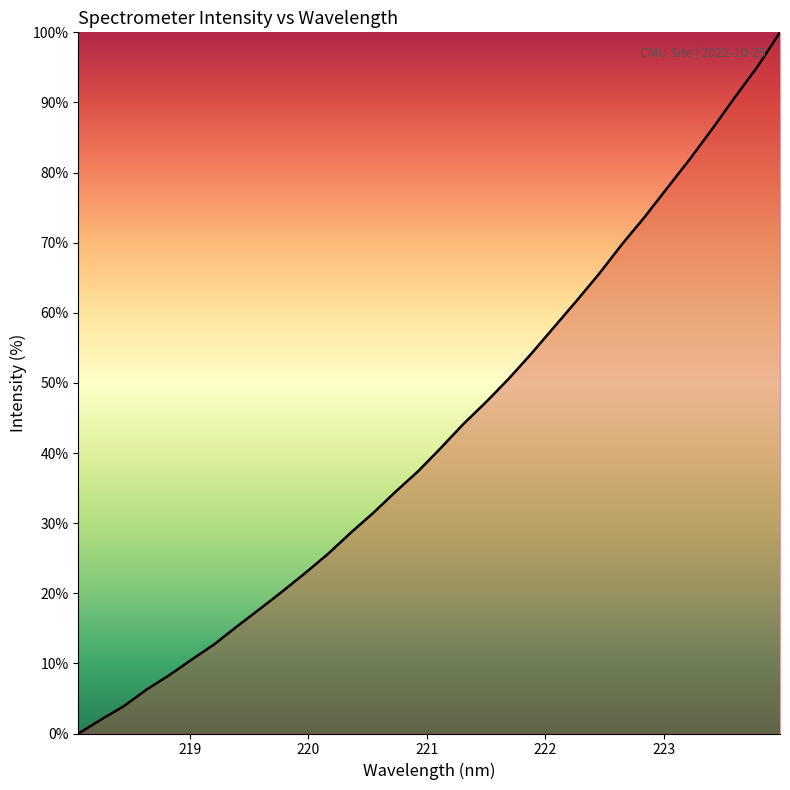

How many series are shown in this chart?

1